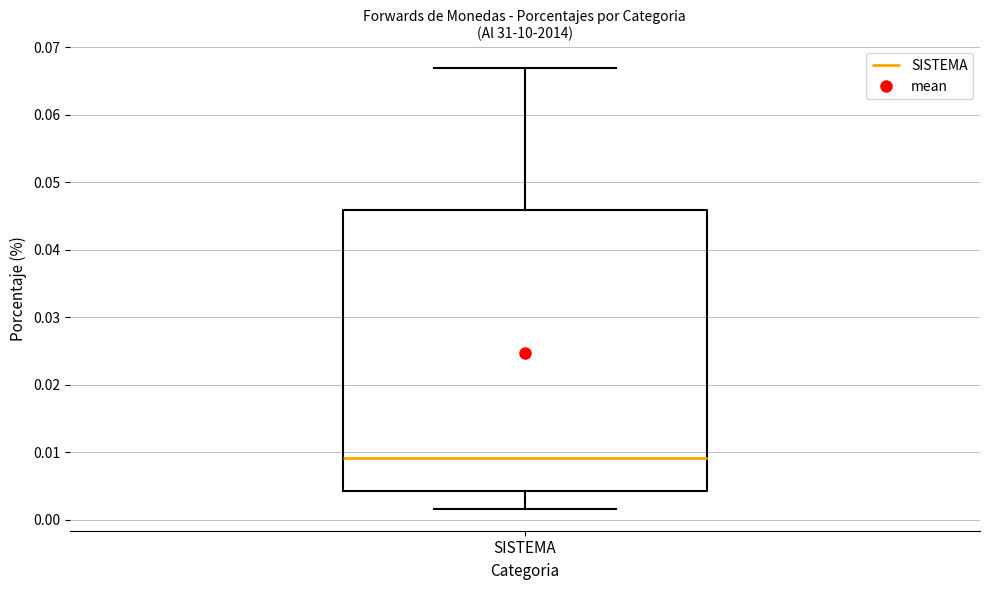

Transcribe this box plot: give where the median line is, the range the box spans, and where the two whiskers end, as read against the y-axis. The values are not printed on the chart, so give them approximately, as read against the axis.

median 0.009, box 0.004 to 0.046, whiskers 0.002 to 0.067